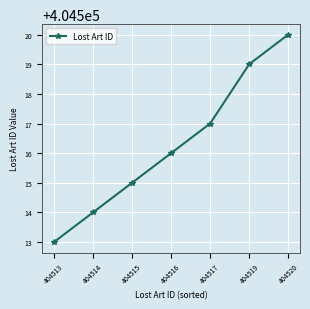

Reading left to right, transcribe all the data shown in this chart.

404513	404514	404515	404516	404517	404519	404520